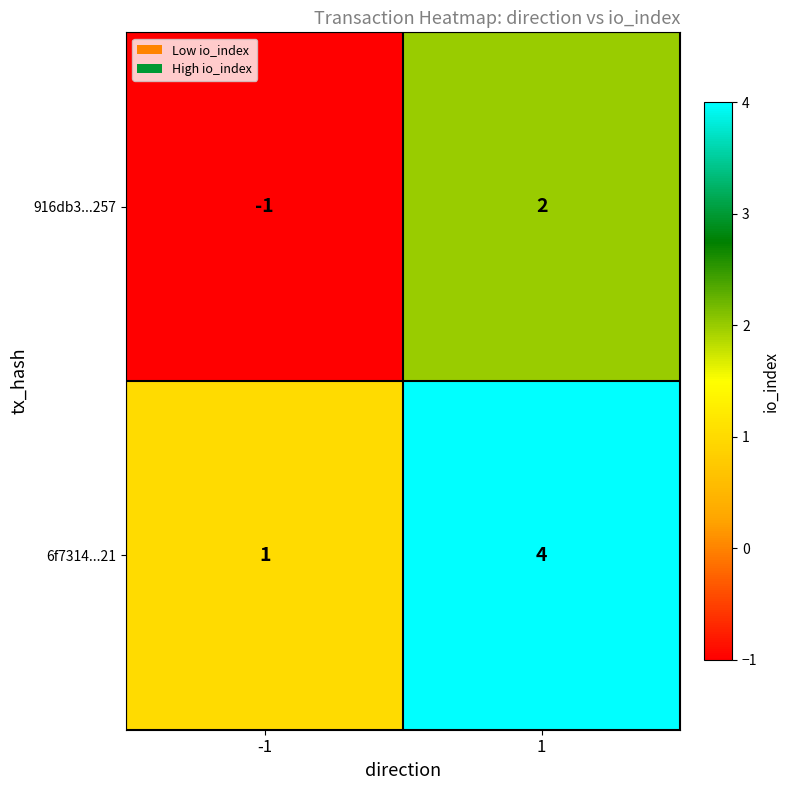

Count the number of categories in the chart.

2